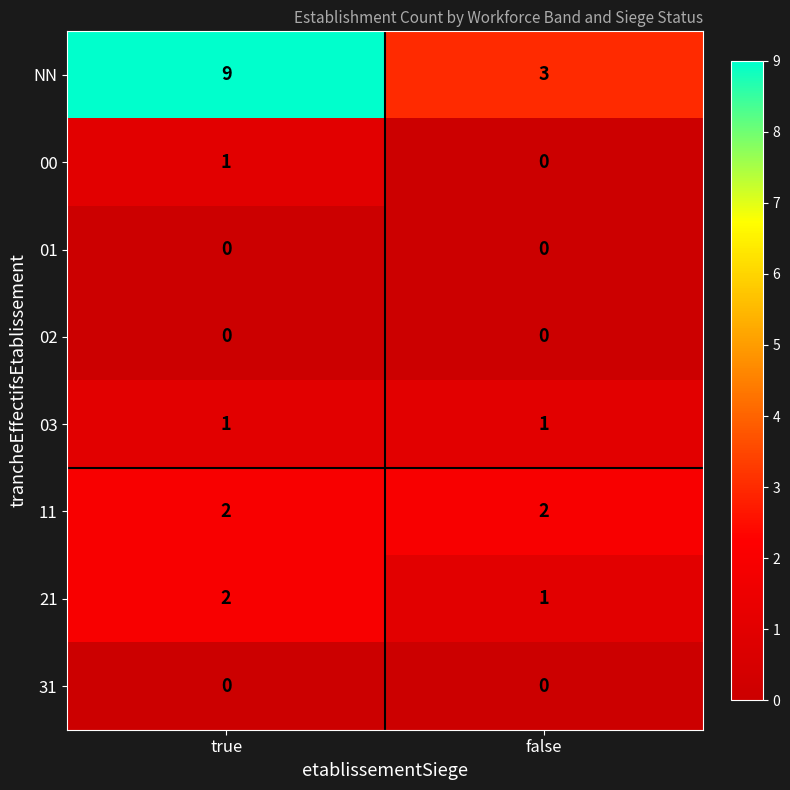

At which label is 00 closest to 0?

false